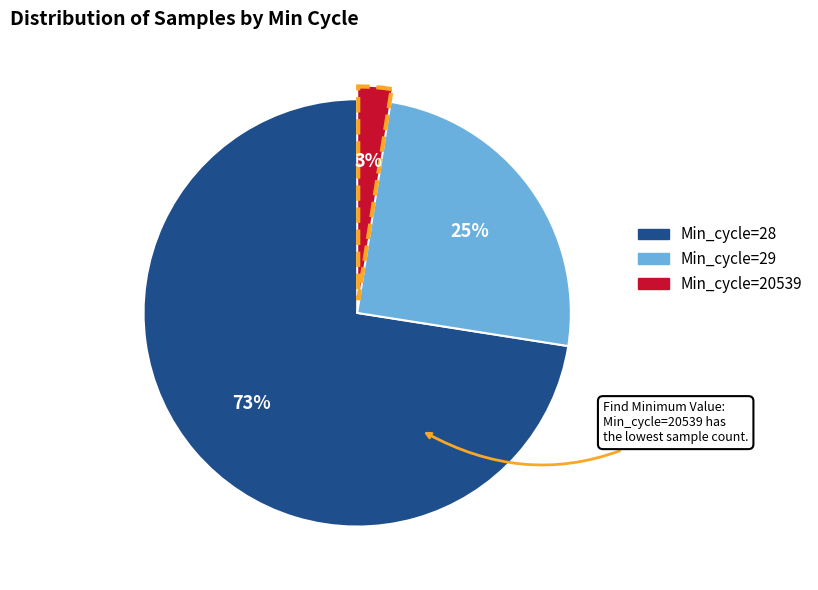

To the nearest percent, what is the average slice percentage?

33%